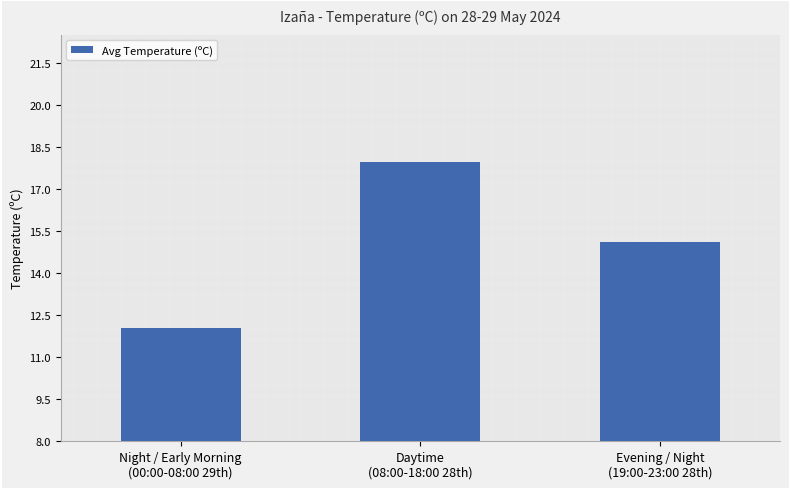

How many series are shown in this chart?

1